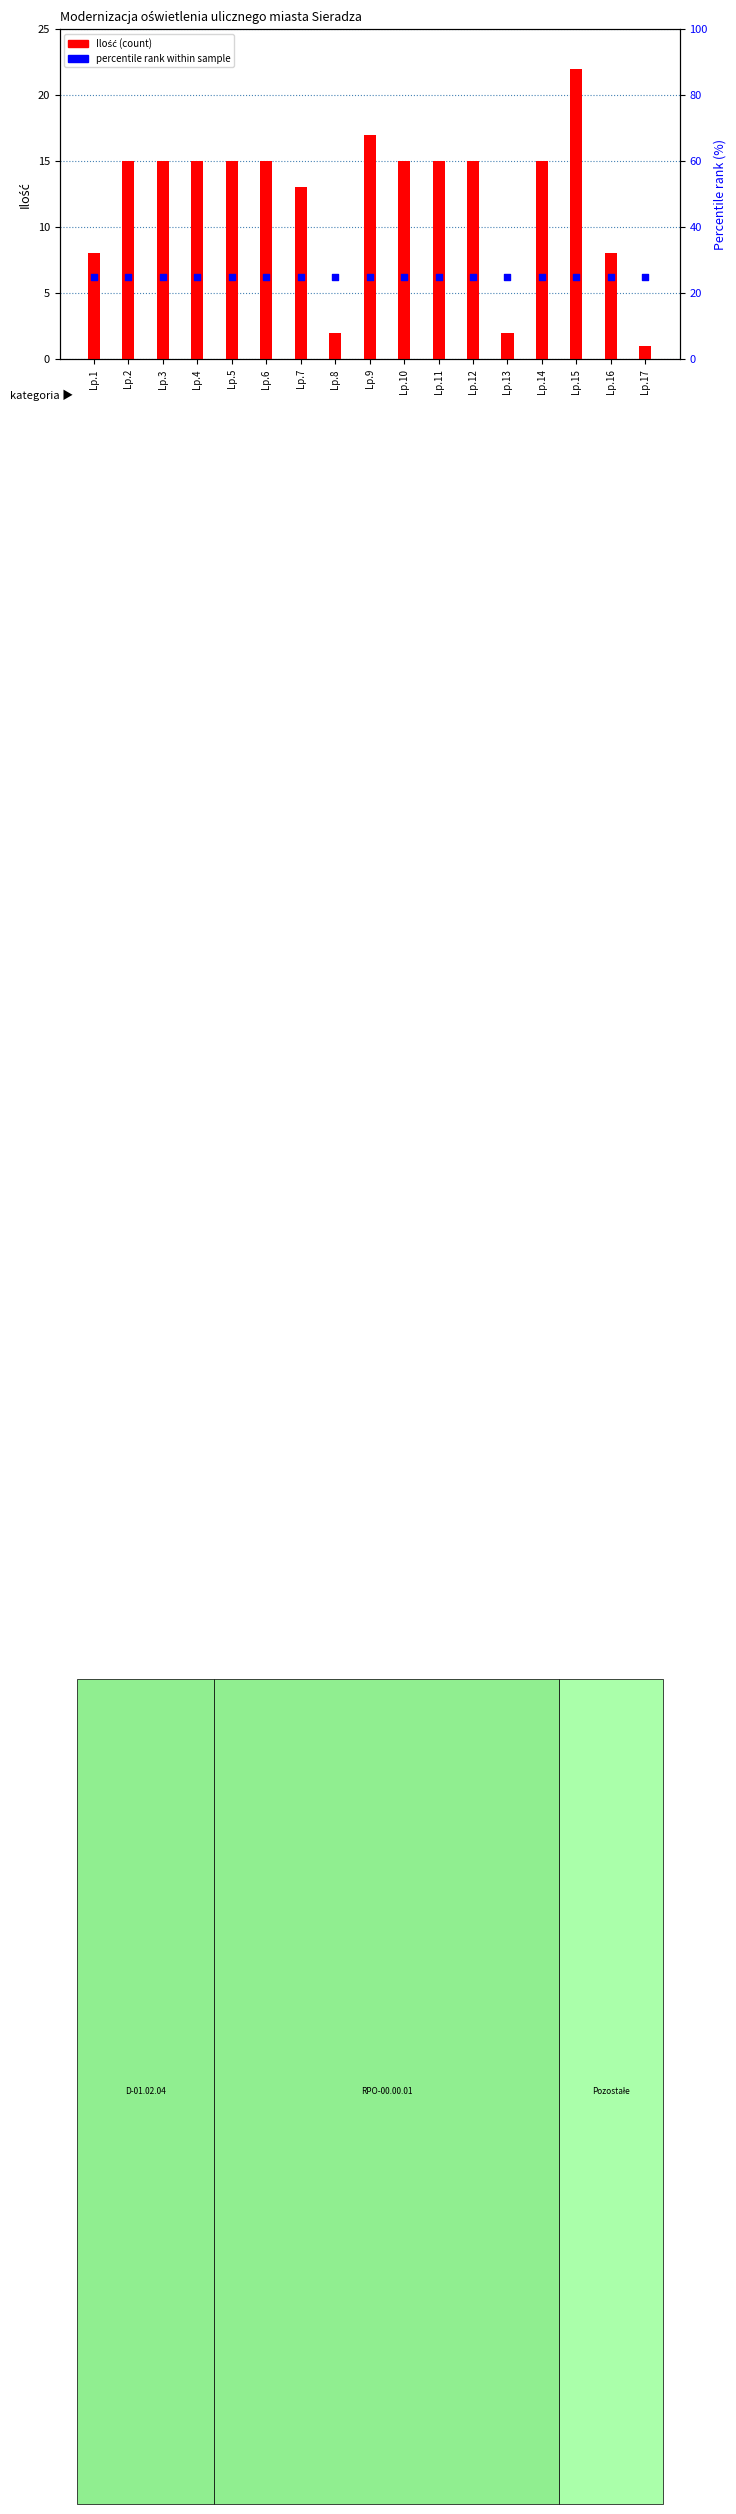

Which series has the largest Y range (max minus min)?

Ilość (count)